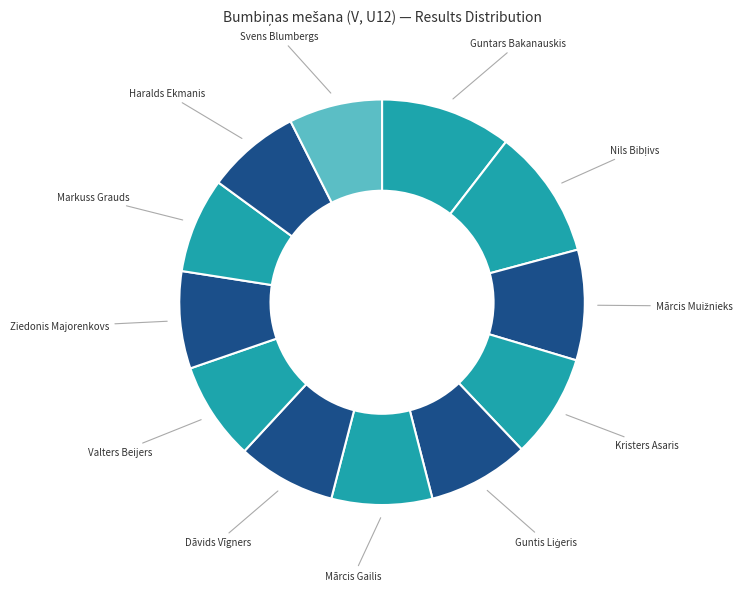

Which slice is the smallest?

Svens Blumbergs